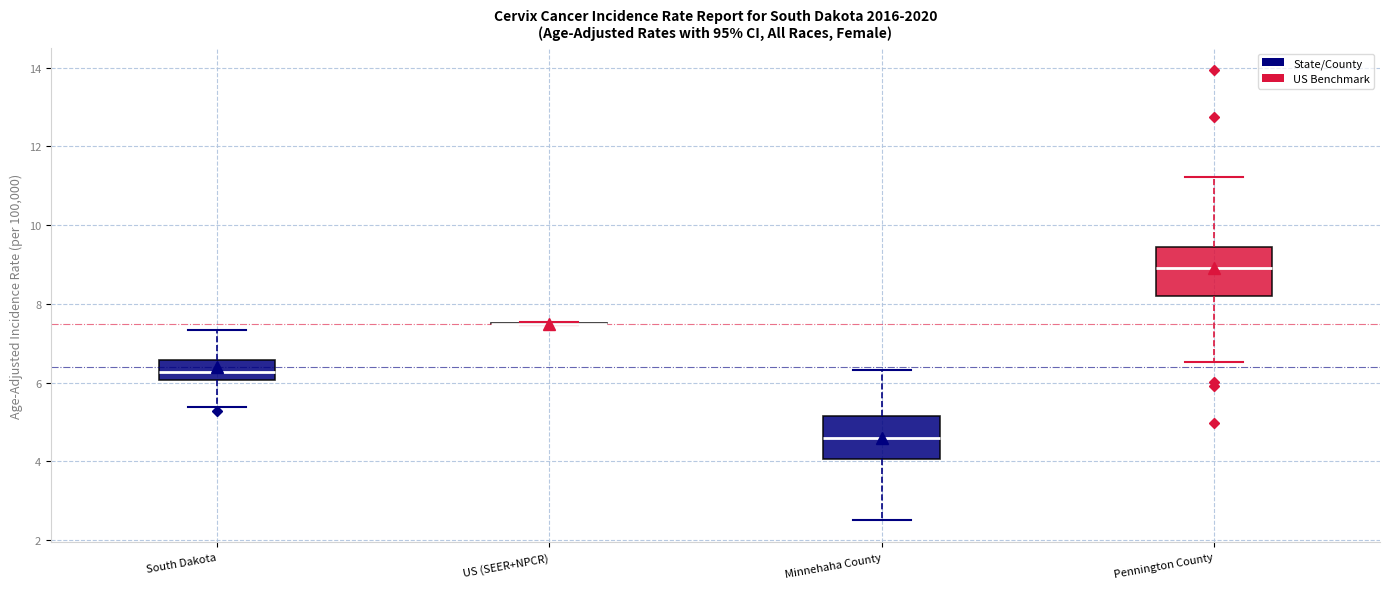

Reading left to right, transcribe this box plot: for each box, give where its median line is, the range the box spans, and where its two whiskers end, as read against the y-axis. The values are not printed on the chart, so give them approximately, as read against the axis.

South Dakota: median 6.2, box 6.0 to 6.6, whiskers 5.4 to 7.4
US (SEER+NPCR): box collapsed to a line at 7.6, whiskers 7.4 to 7.6
Minnehaha County: median 4.6, box 4.0 to 5.2, whiskers 2.6 to 6.4
Pennington County: median 9.0, box 8.2 to 9.4, whiskers 6.6 to 11.2